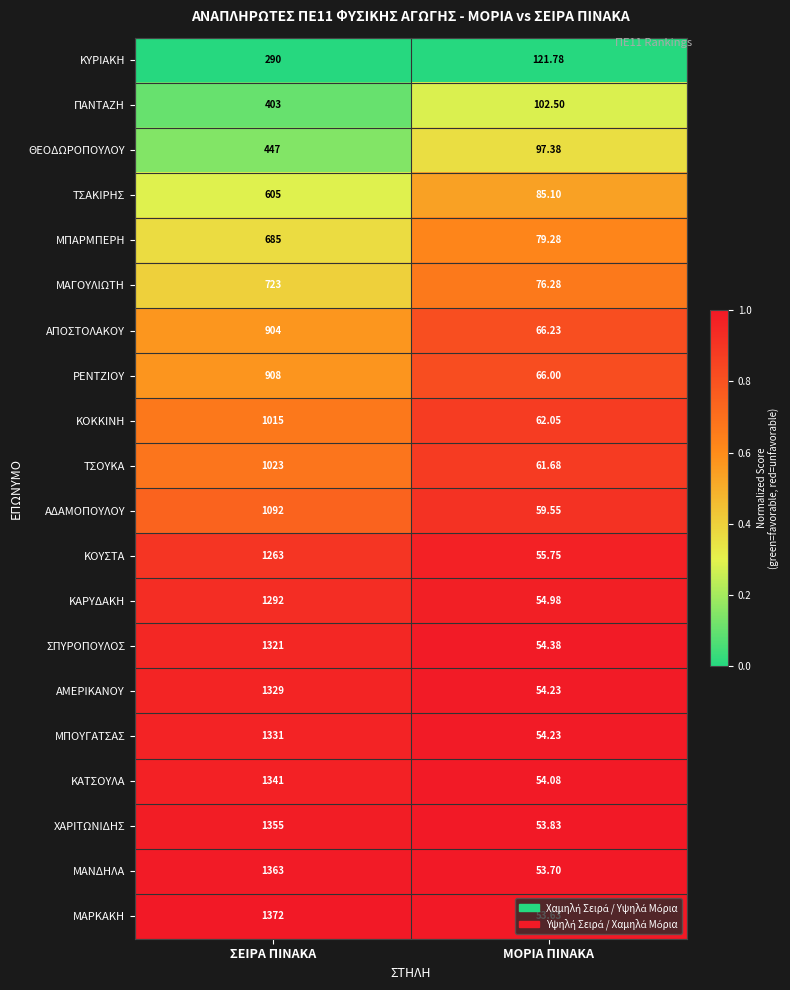

Where is ΜΠΟΥΓΑΤΣΑΣ nearest to the value 692?

ΜΟΡΙΑ ΠΙΝΑΚΑ